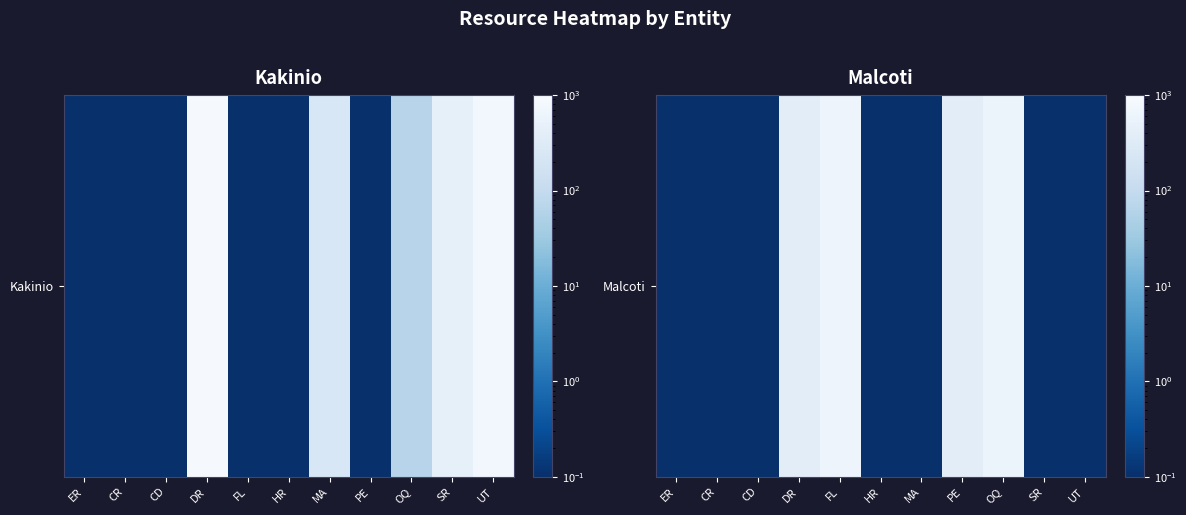

What is the sum of the values at SR and CD?

0.2